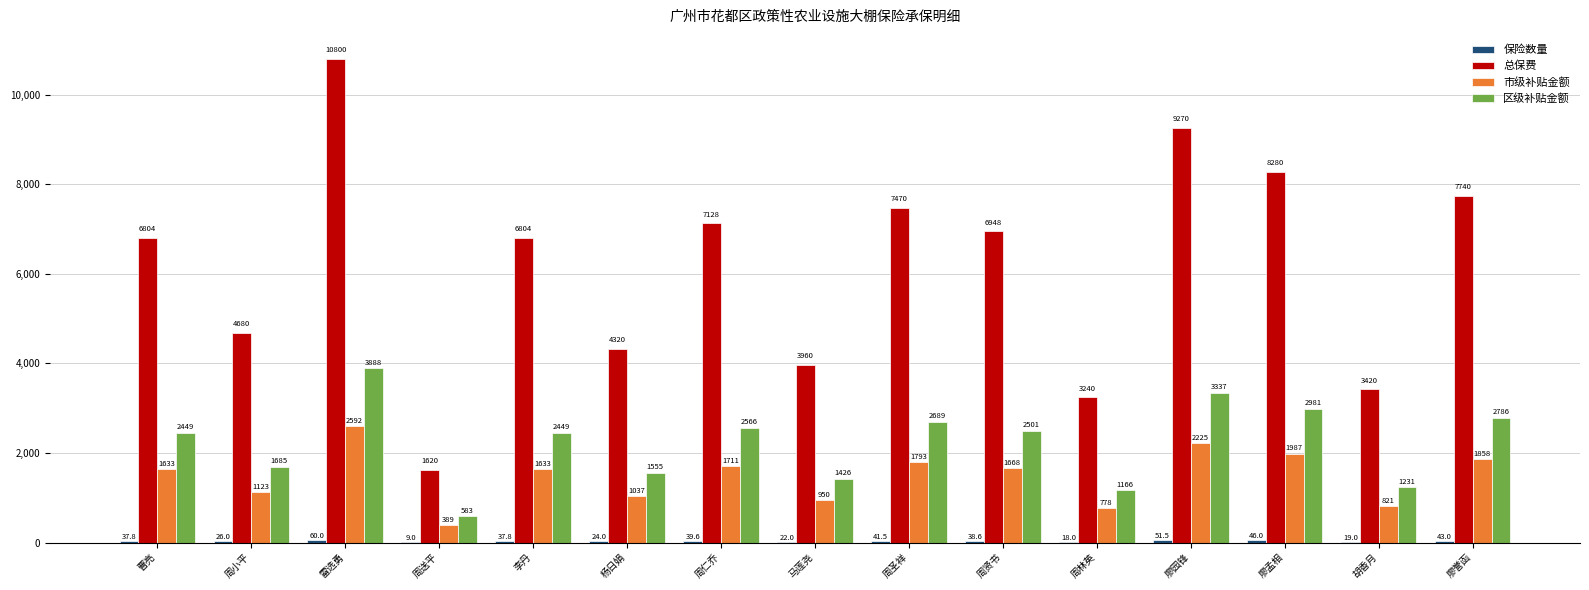

Between 周小平 and 李丹, which series saw the biggest shift?

总保费